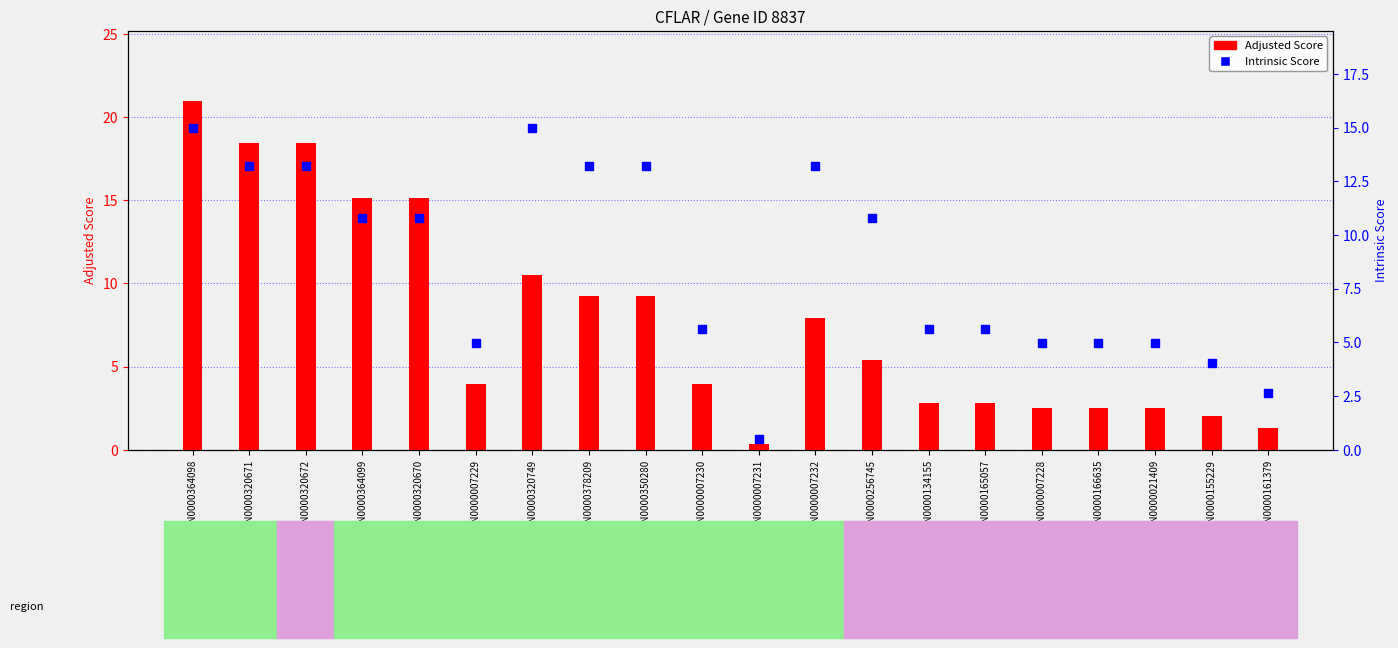

At how many categories does at least one series exceed 19?

1